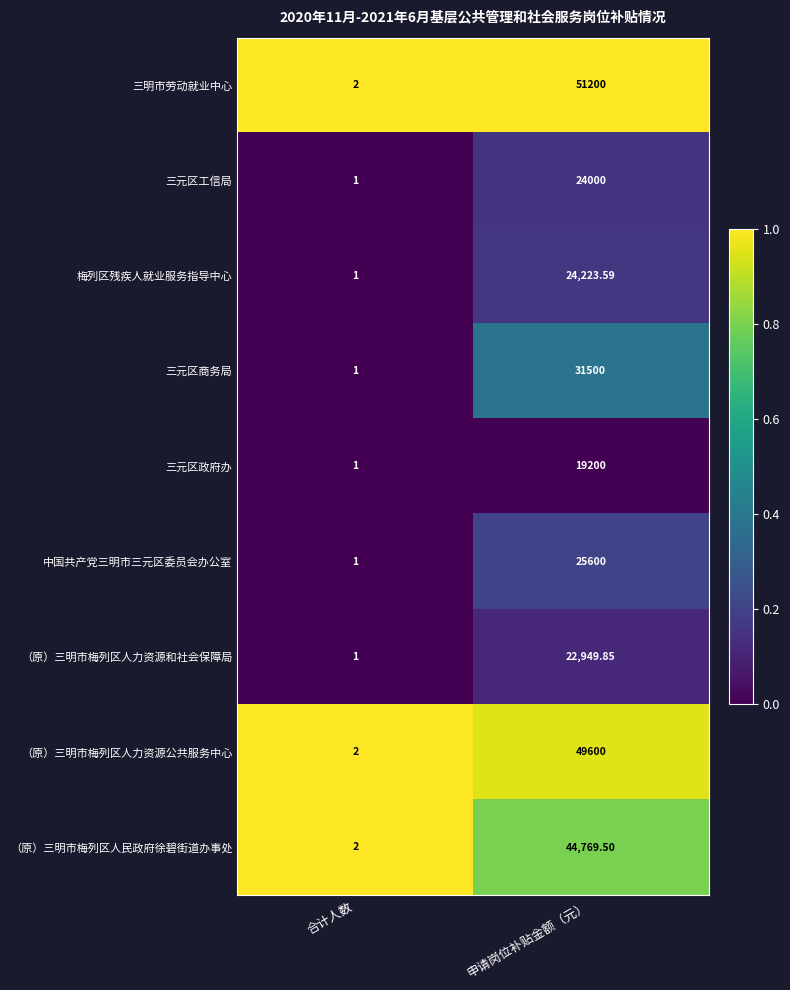

Which series changed the most between 合计人数 and 申请岗位补贴金额（元）?

三明市劳动就业中心